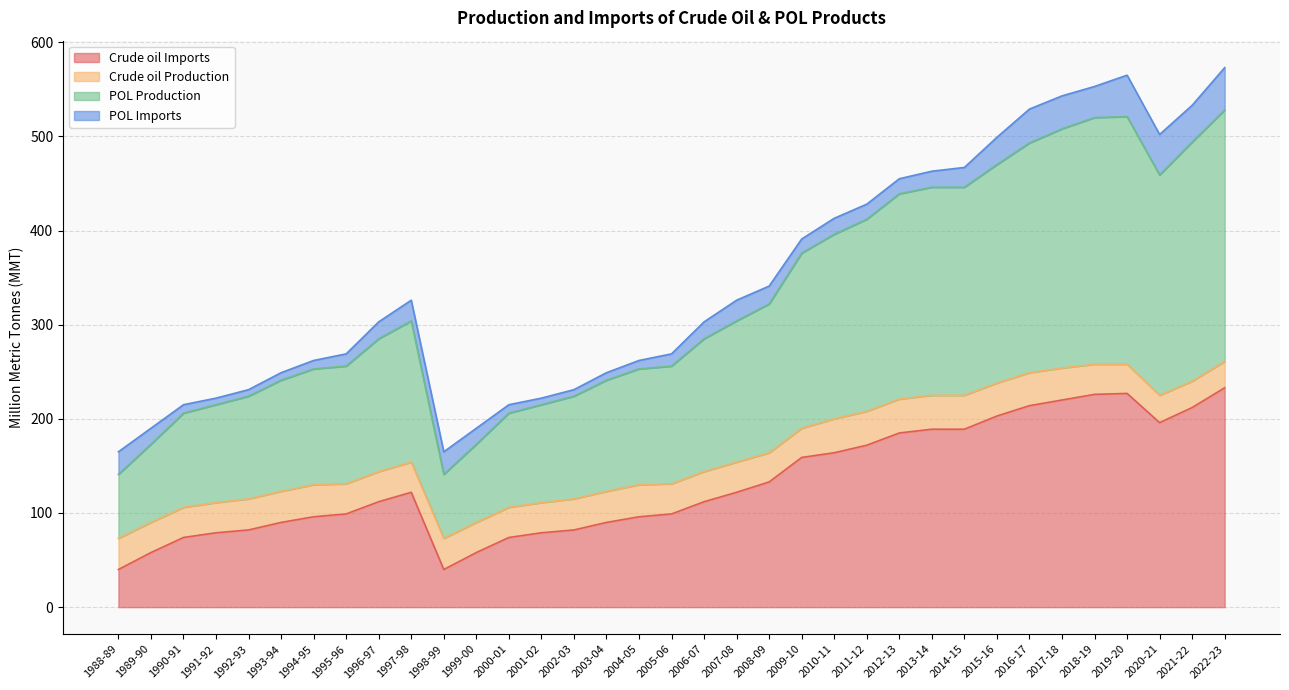

True or false: Crude oil Imports has a value of 26 at 1997-98.

False